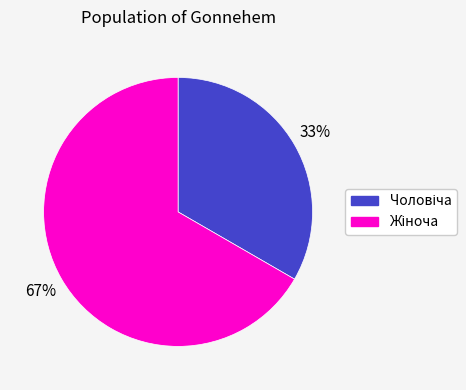

Is there a majority slice in this chart?

Yes